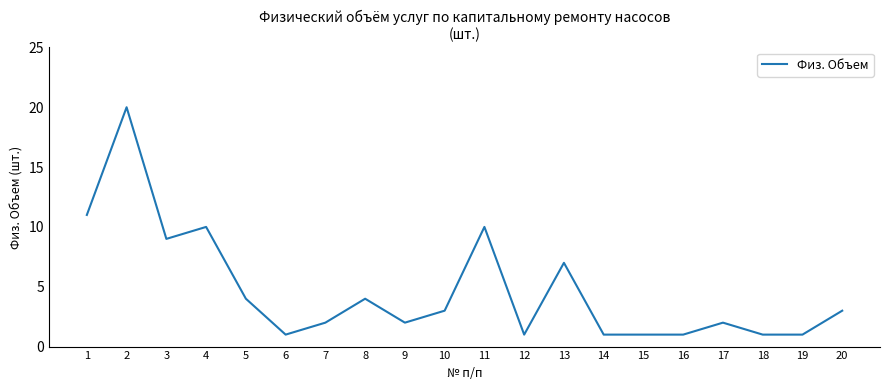

How many values are below 3?

10